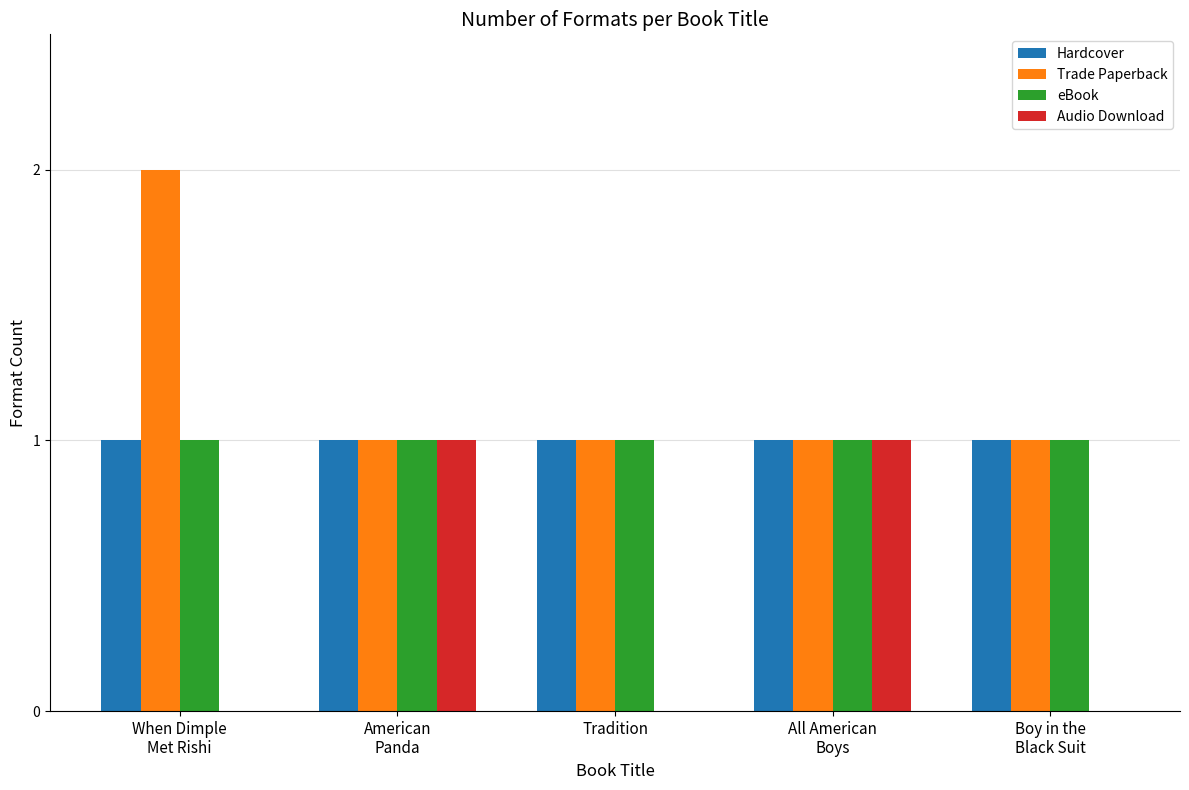

Which series has the largest total across all categories?

Trade Paperback